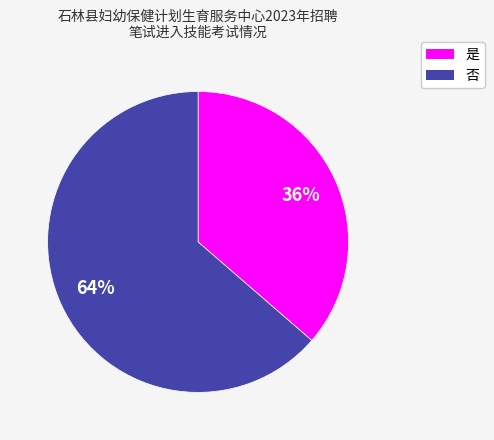

Combined, do 否 and 是 account for over 50%?

Yes